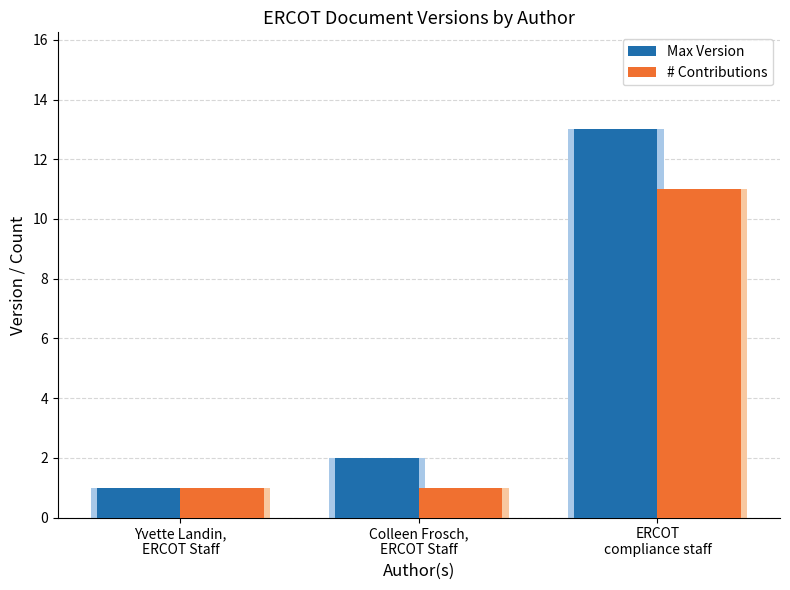

Where does the Max Version series first go above 2?

ERCOT
compliance staff